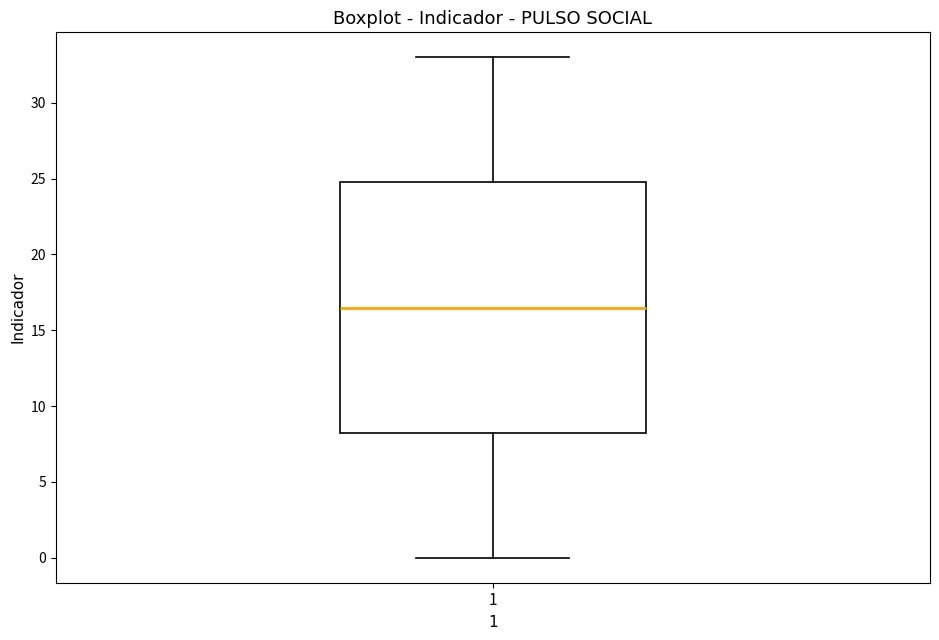

Transcribe this box plot: give where the median line is, the range the box spans, and where the two whiskers end, as read against the y-axis. The values are not printed on the chart, so give them approximately, as read against the axis.

median 16.5, box 8.5 to 25.0, whiskers 0.0 to 33.0